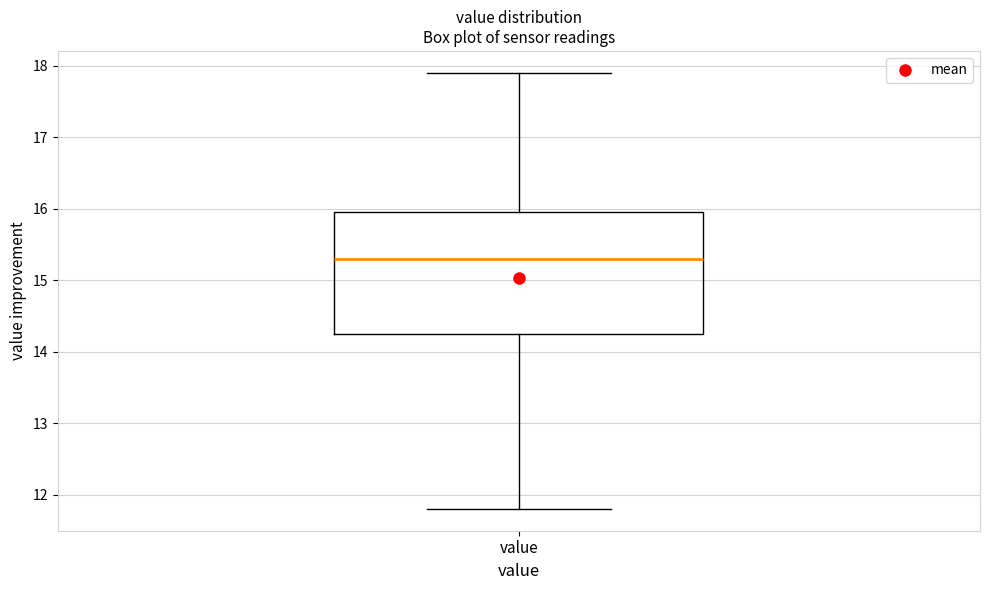

Transcribe this box plot: give where the median line is, the range the box spans, and where the two whiskers end, as read against the y-axis. The values are not printed on the chart, so give them approximately, as read against the axis.

median 15.3, box 14.3 to 16.0, whiskers 11.8 to 17.9